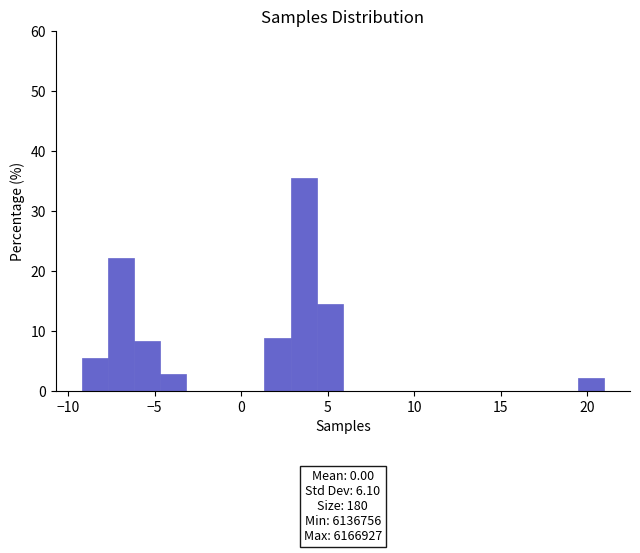

Around what value on the x-axis is the tallest bar? Give the approximate position of its centre, as read against the axis.

3.5